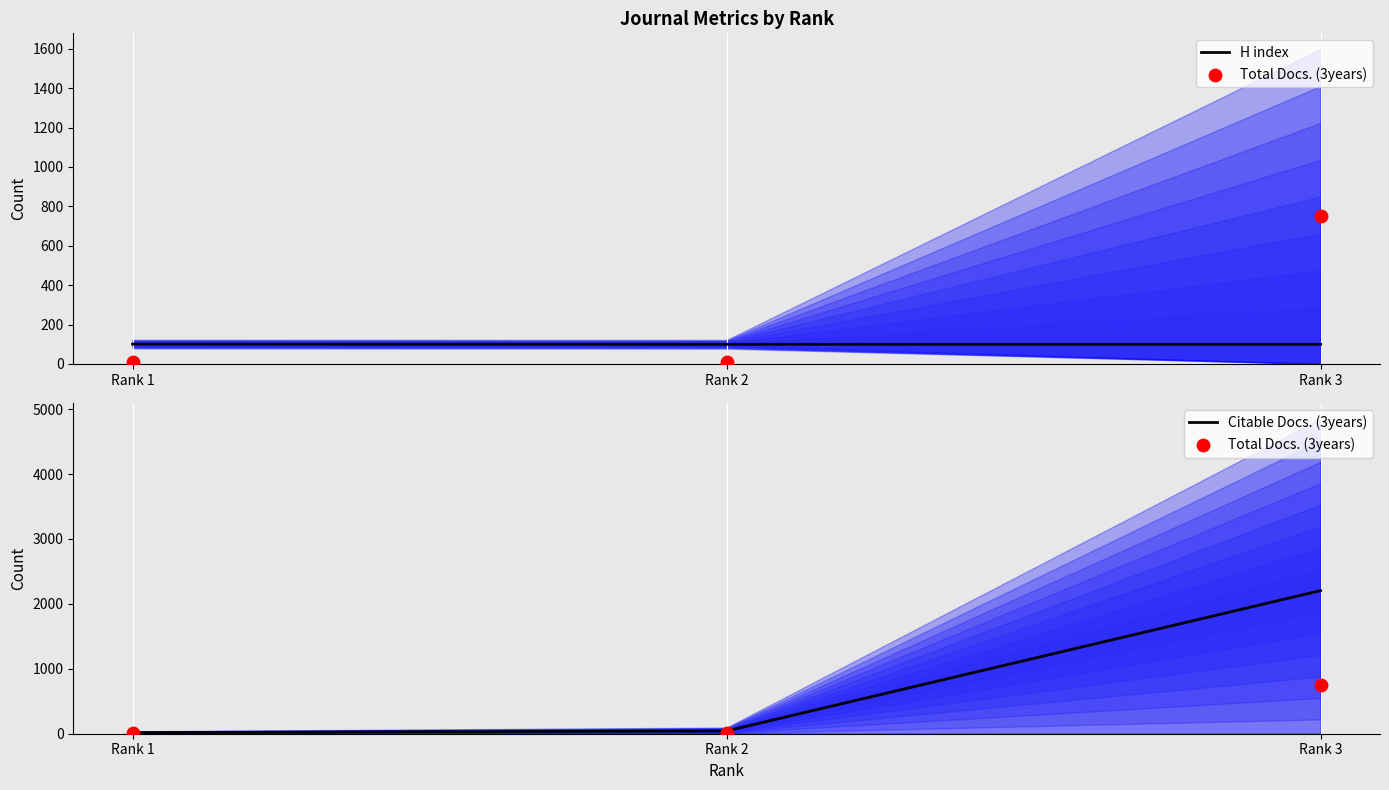

At which category is the sum across all series the highest?

Rank 3